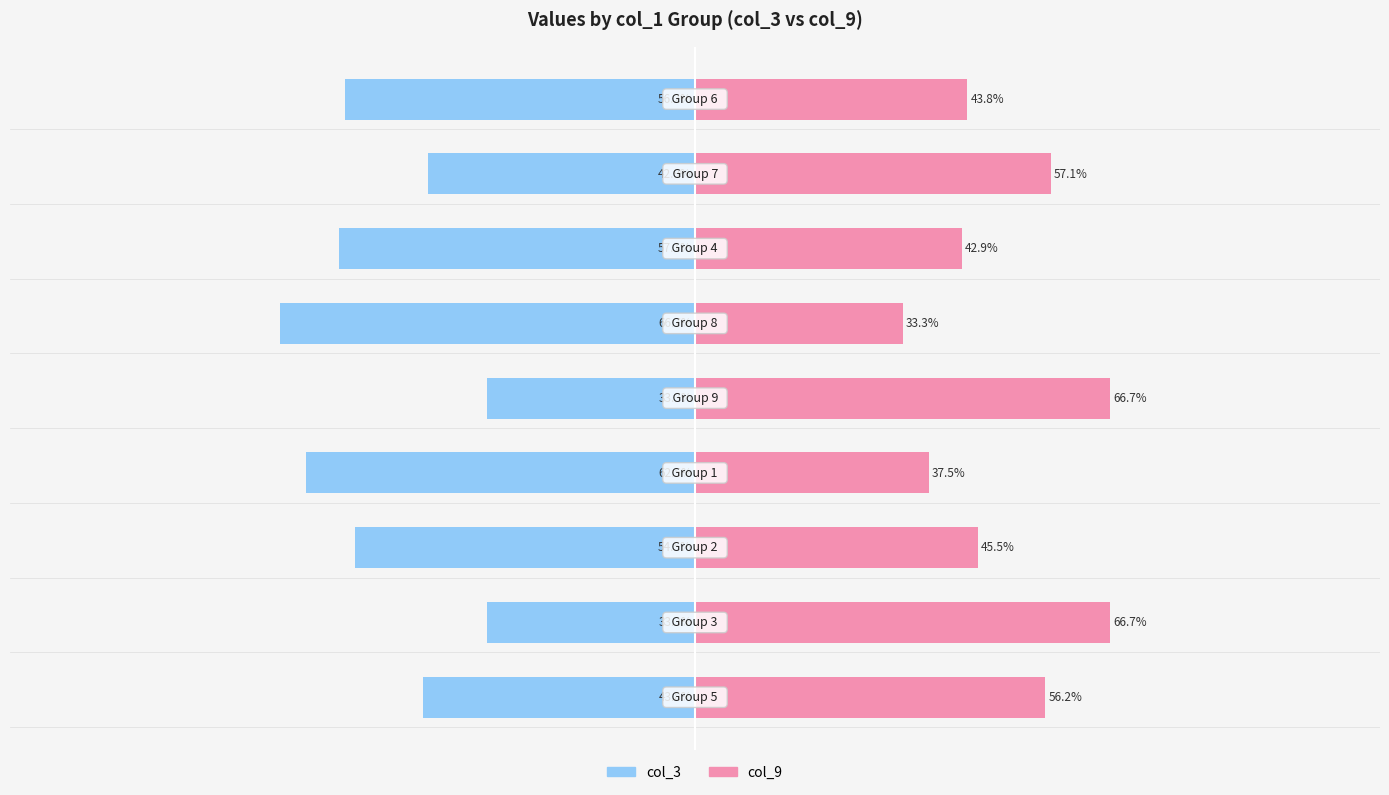

What is the sum of all col_9 values?

449.6